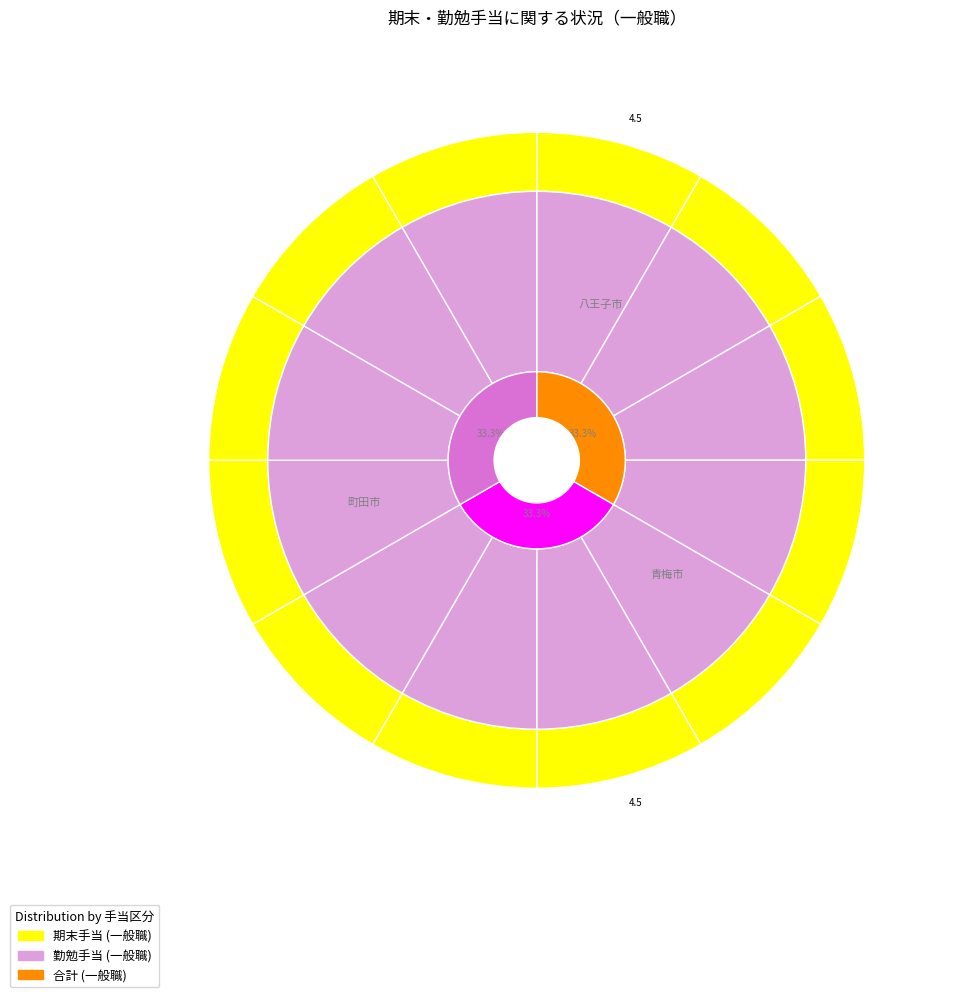

To the nearest percent, what is the combined percentage of 小金井市 and 青梅市?

17%